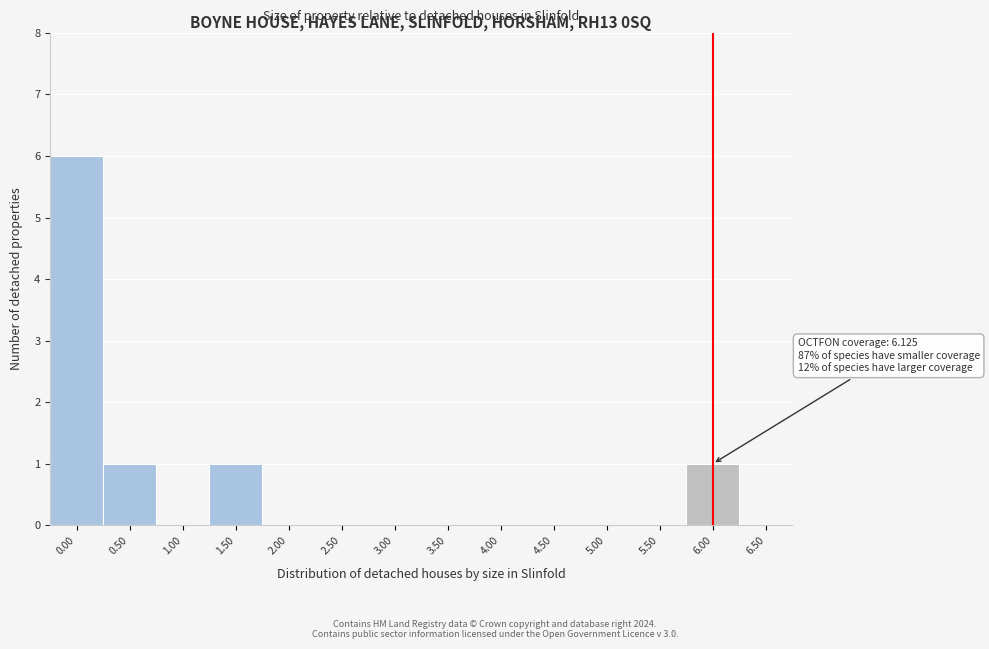

Reading right to left, transcribe all the data shown in this chart.

6.50=0	6.00=1	5.50=0	5.00=0	4.50=0	4.00=0	3.50=0	3.00=0	2.50=0	2.00=0	1.50=1	1.00=0	0.50=1	0.00=6